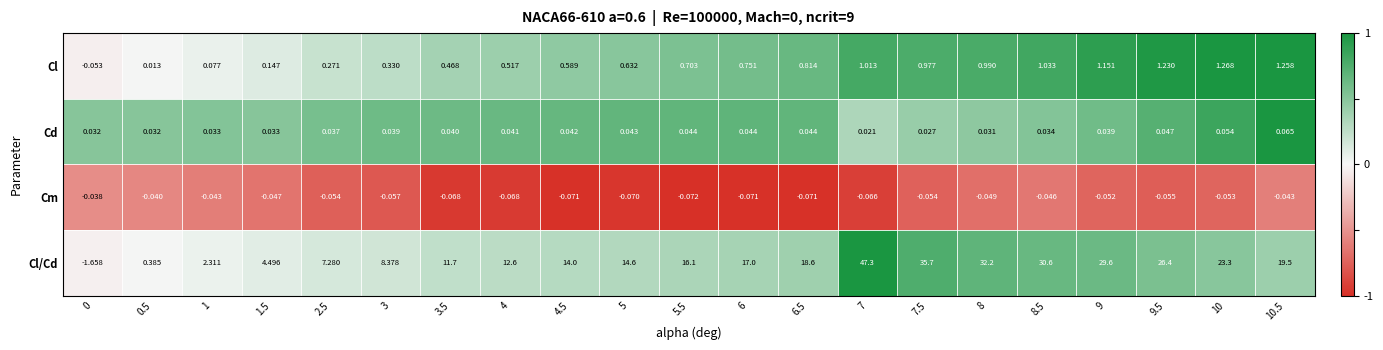

Which series has the largest total across all categories?

Cl/Cd